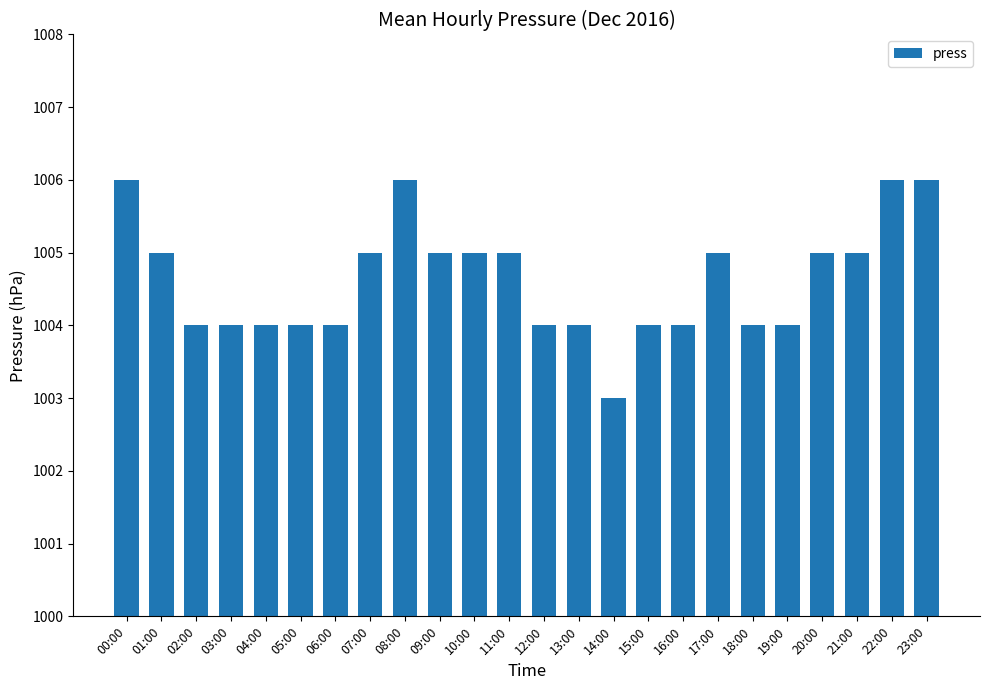

Count the values in the range 1004 to 1005.

19